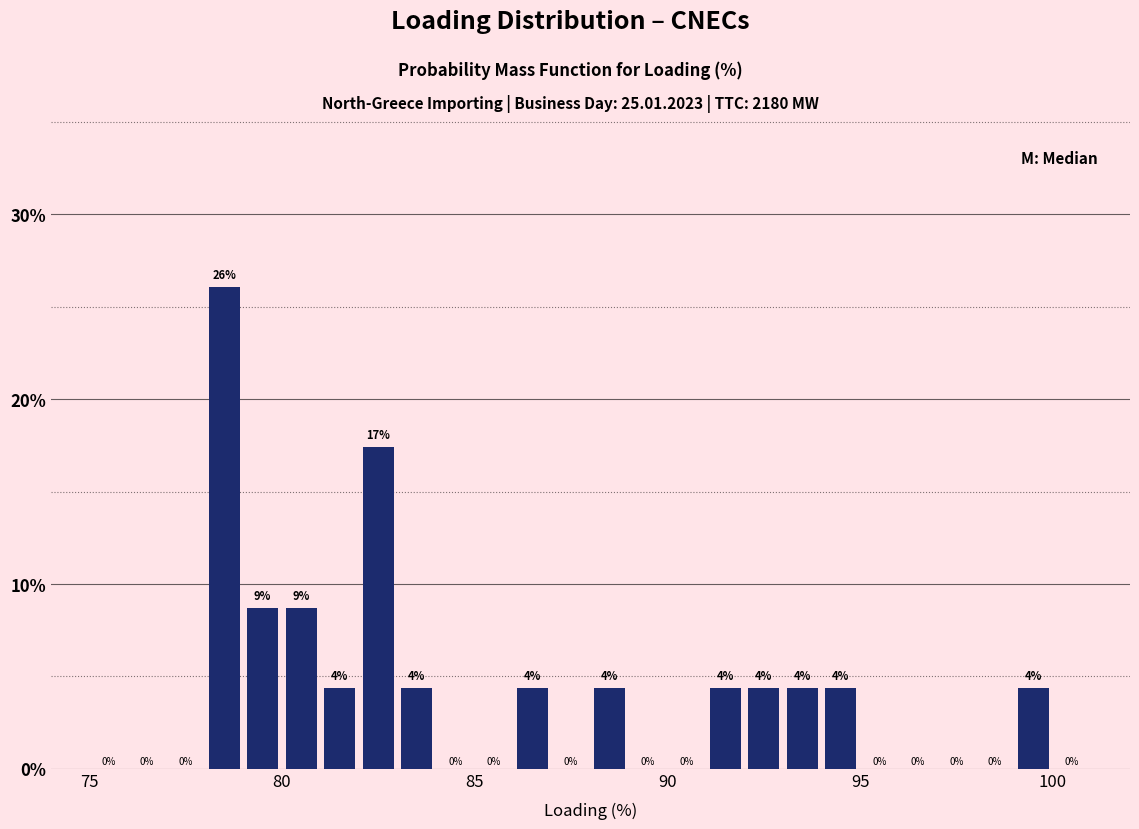

Around what value on the x-axis is the tallest bar? Give the approximate position of its centre, as read against the axis.

78.5